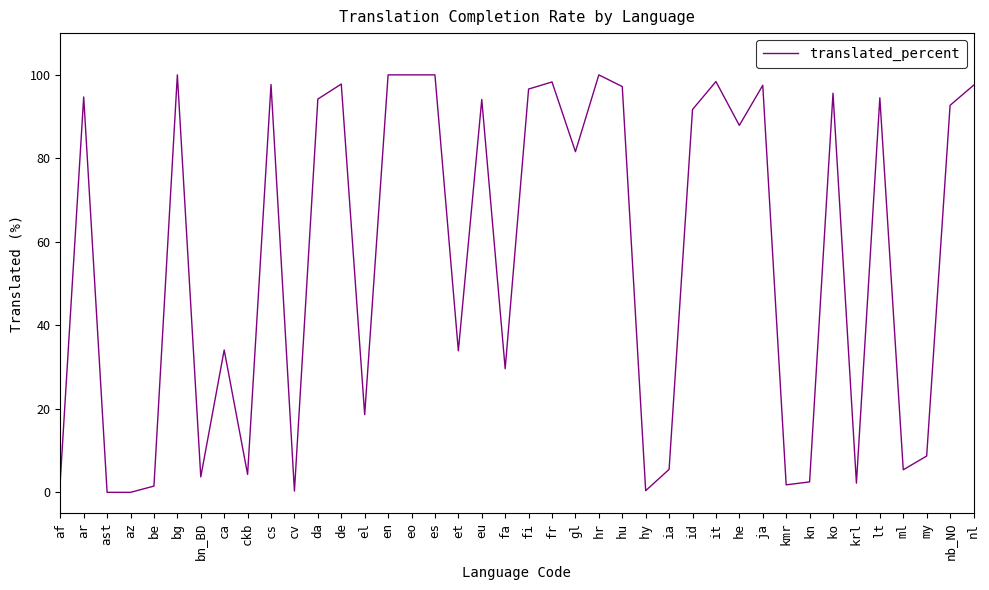

What is the greatest value displayed?

100.0